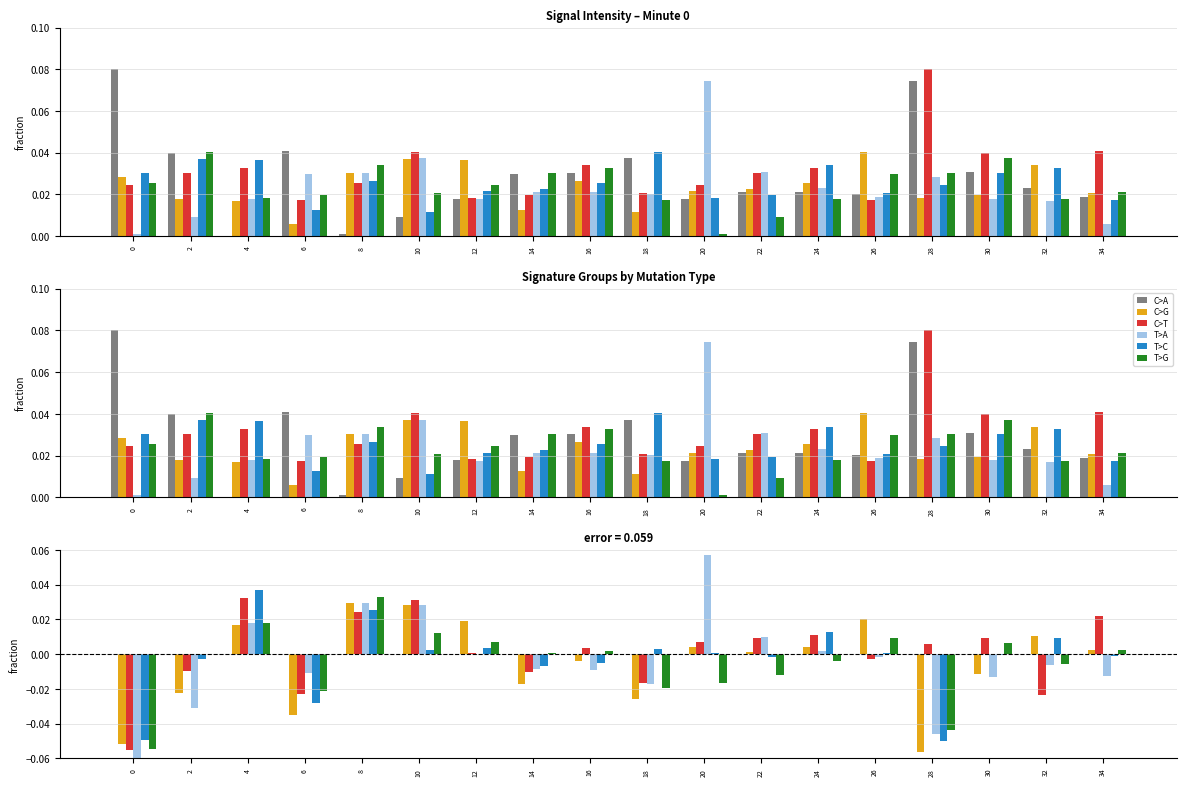

What is the total value across all series at 2?

-0.1